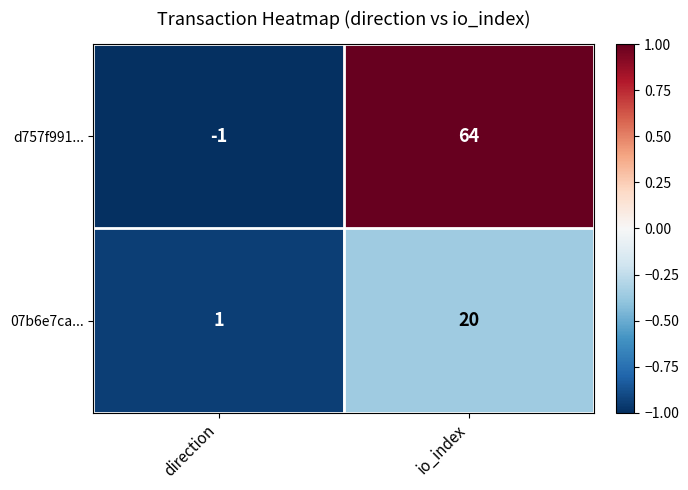

Rank the series at direction from lowest to highest value.

d757f991..., 07b6e7ca...